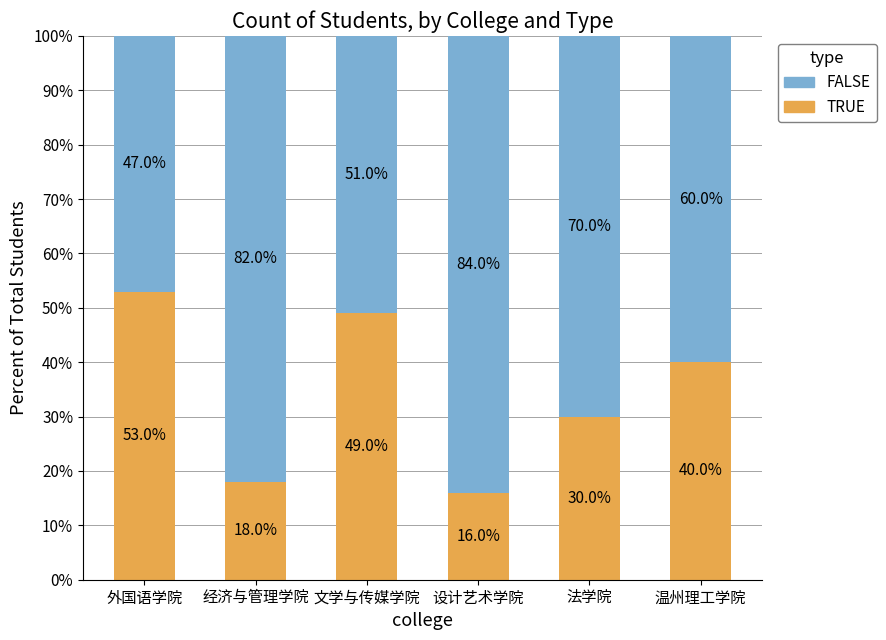

Reading left to right, what are the values for TRUE?

外国语学院=53	经济与管理学院=18	文学与传媒学院=49	设计艺术学院=16	法学院=30	温州理工学院=40